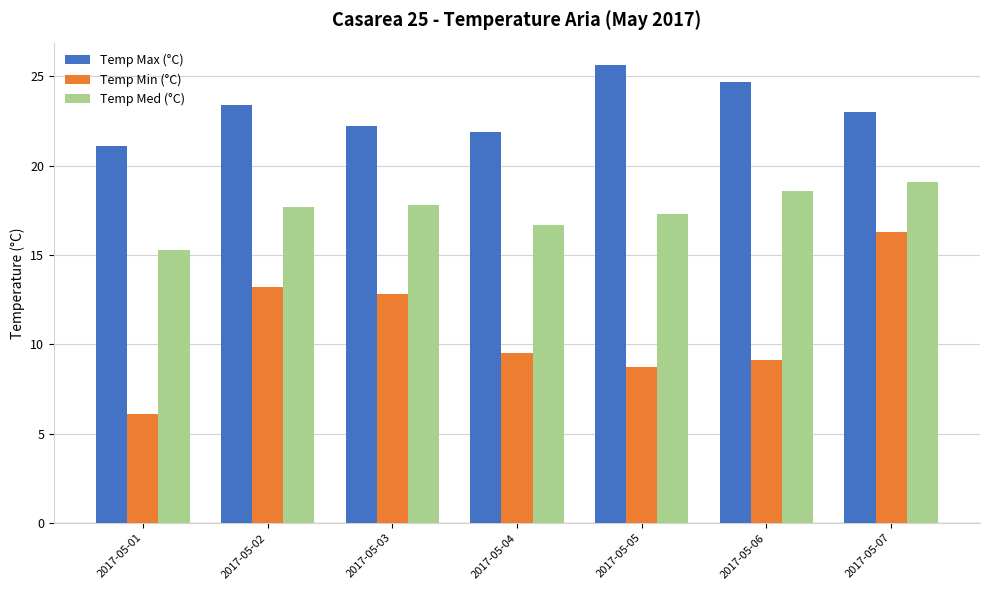

At which category is the sum across all series the highest?

2017-05-07